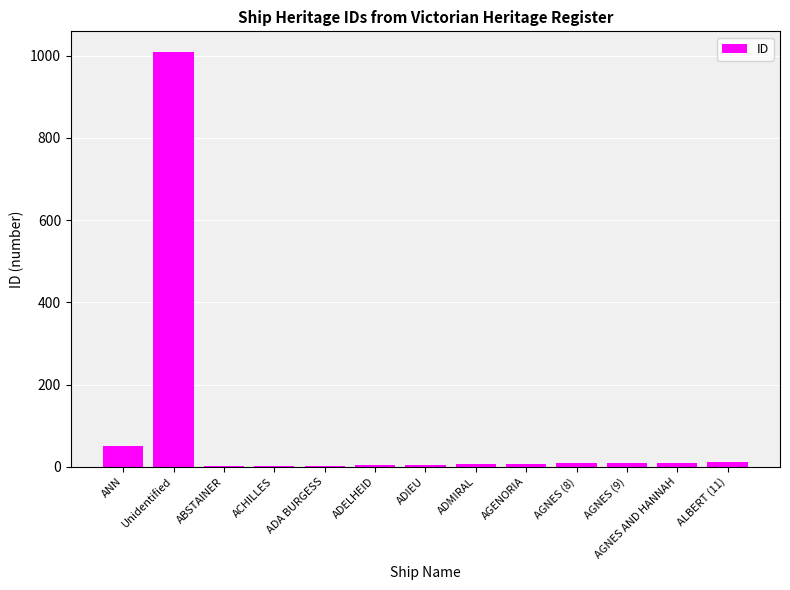

Are the bars horizontal?

No